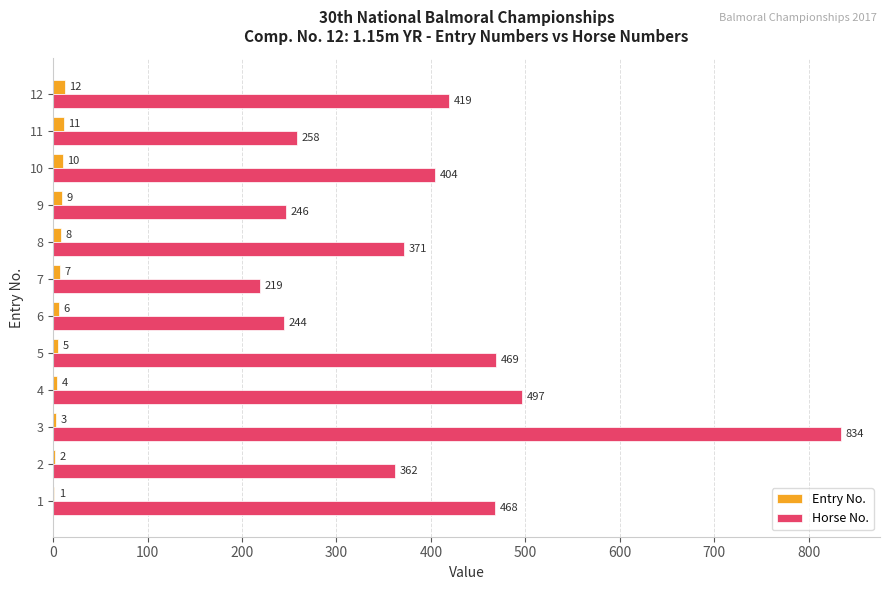

At which category is the sum across all series the highest?

3